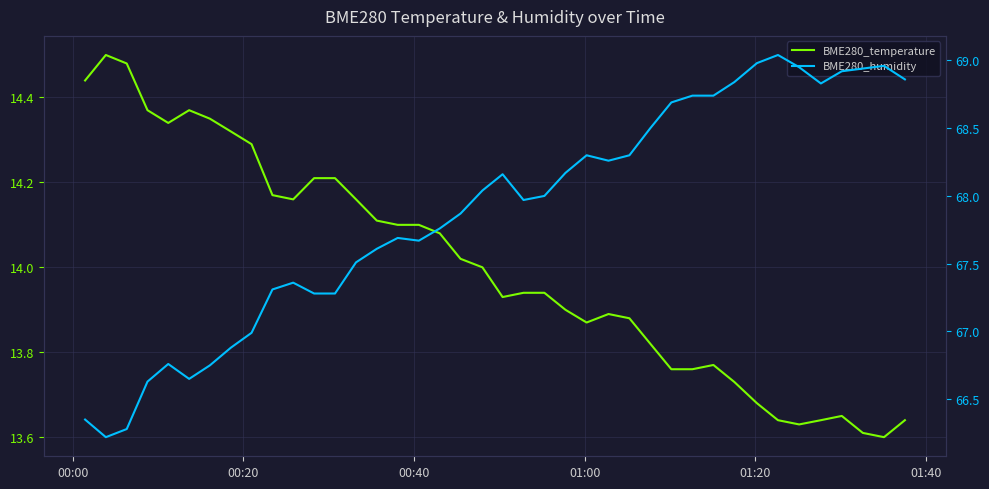

How many series are shown in this chart?

2